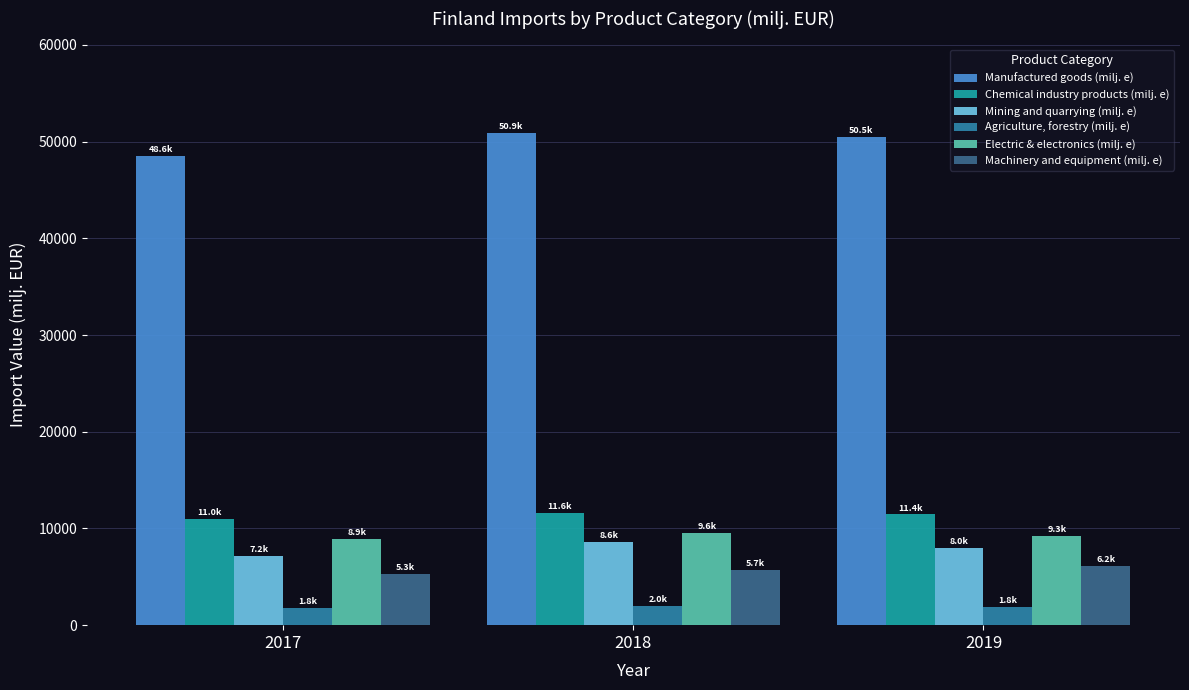

How many data points in Agriculture, forestry (milj. e) are above 1837?

2